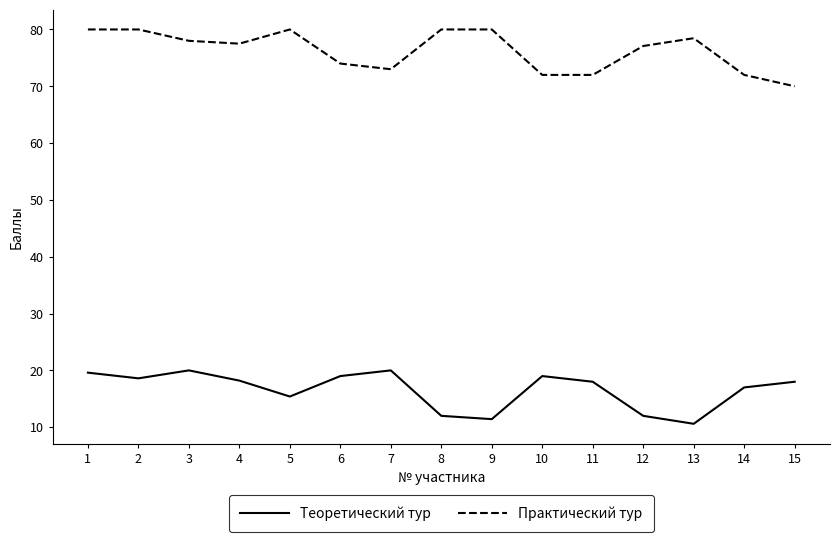

True or false: Теоретический тур has a value of 15.4 at 5.

True